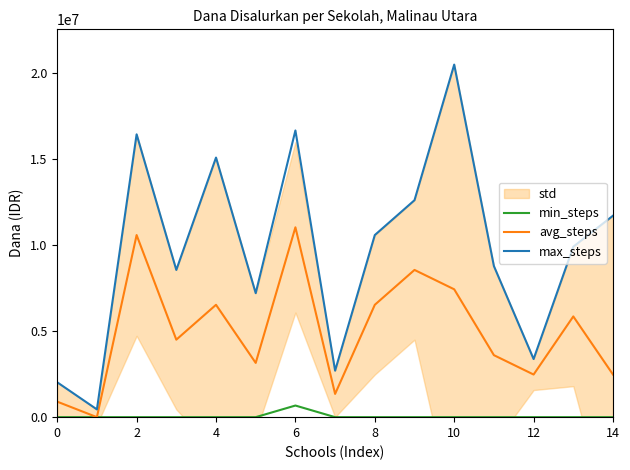

How many values in the max_steps series are below 9900000?

7